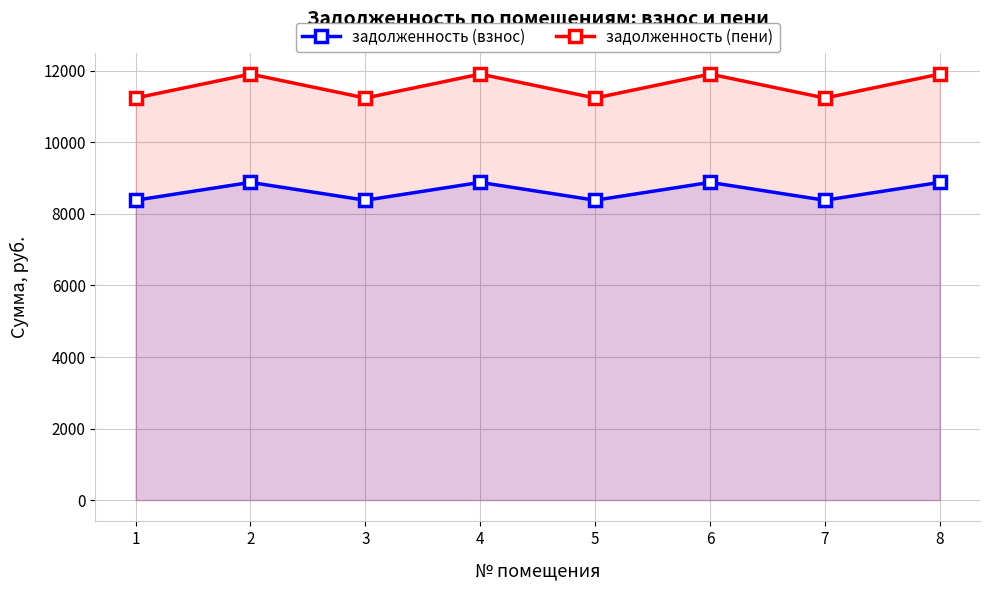

True or false: задолженность (взнос) has more than 1 interior local peaks.

True